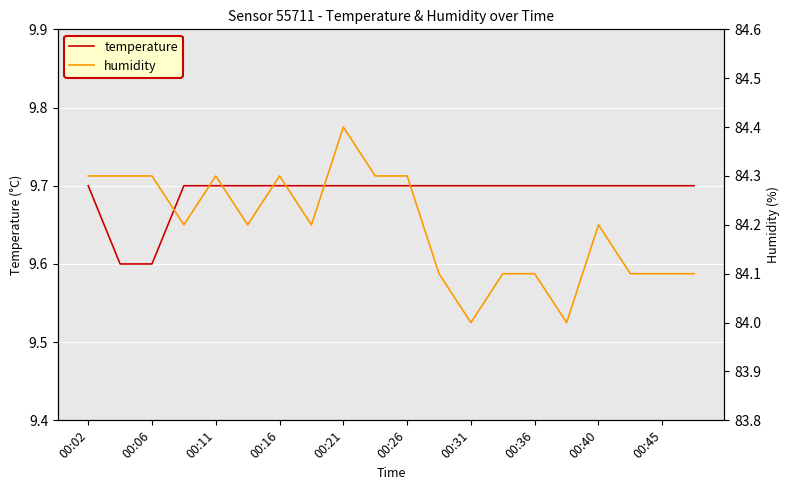

What is the sum of all temperature values?

193.8